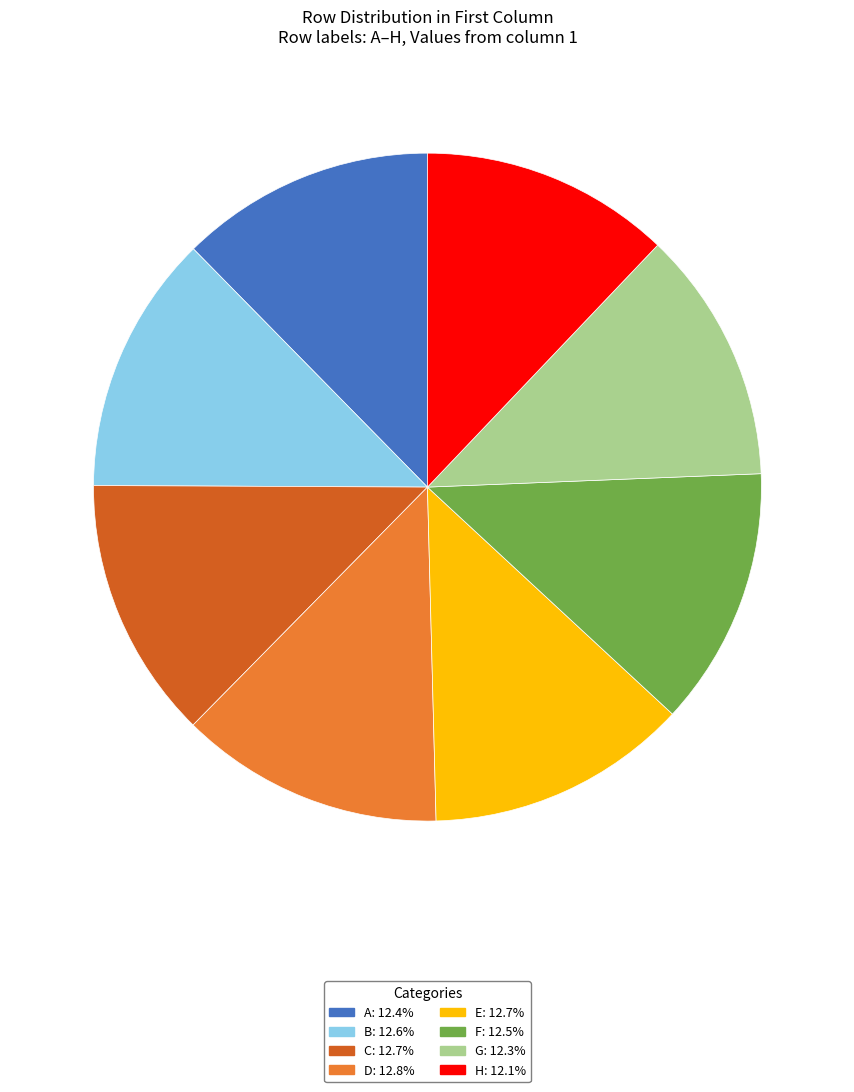

Do H and E together represent more than half of the pie?

No